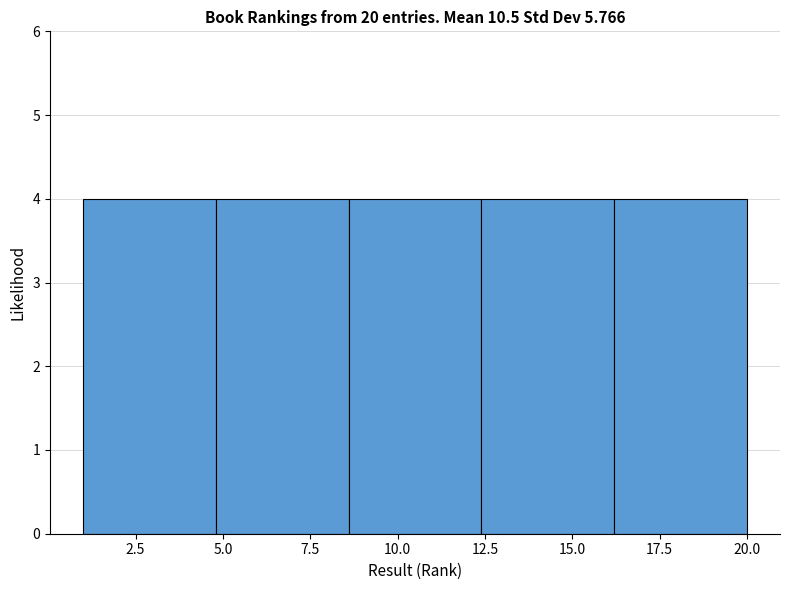

How tall is the bar that spans 4.8 to 8.6 on the x-axis? Neither the bar edges nor the heights are printed on the chart, so give them approximately, as read against the axes.

4